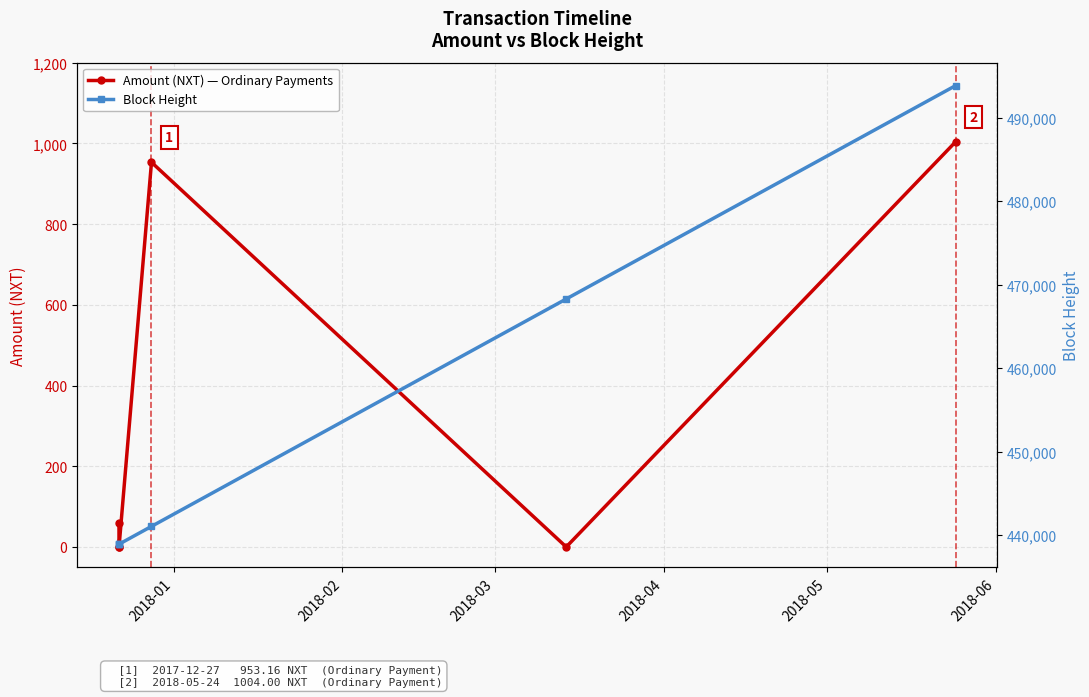

What is the value of the Amount (NXT) point at the 6th from the left?

1004.0